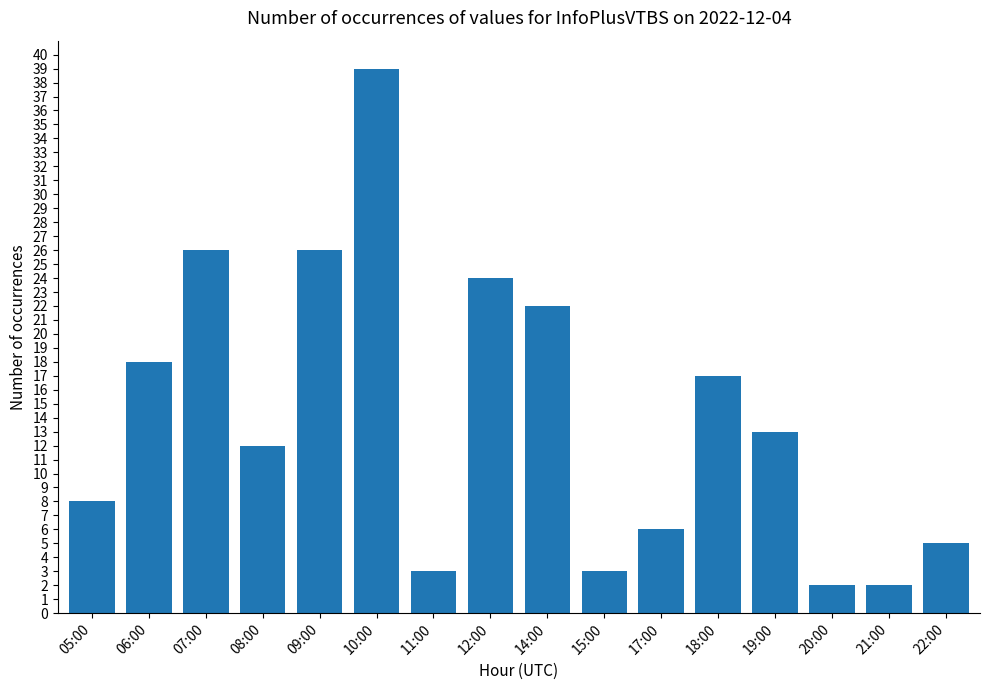

What is the sum of all values?

226